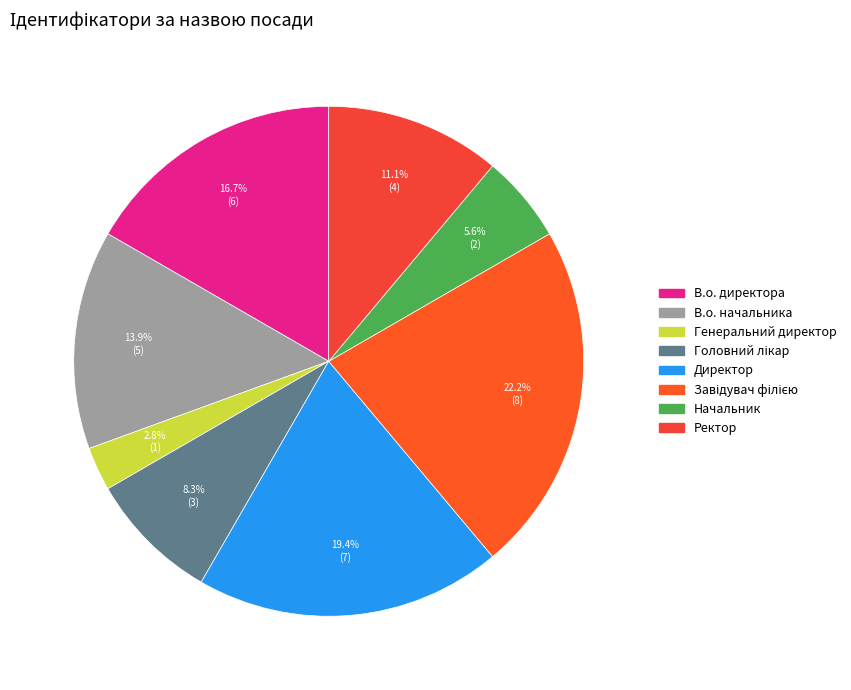

Which slice is the largest?

Завідувач філією